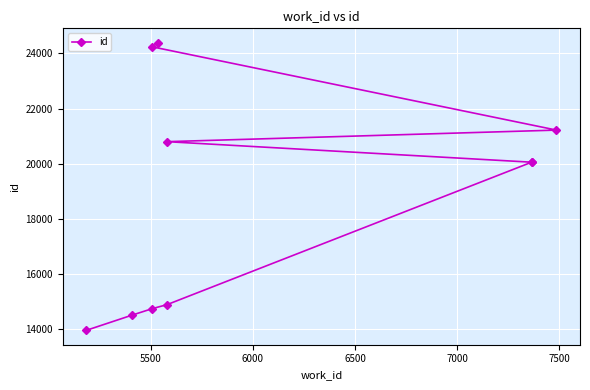

The value at 9 is 14455. True or false?

False